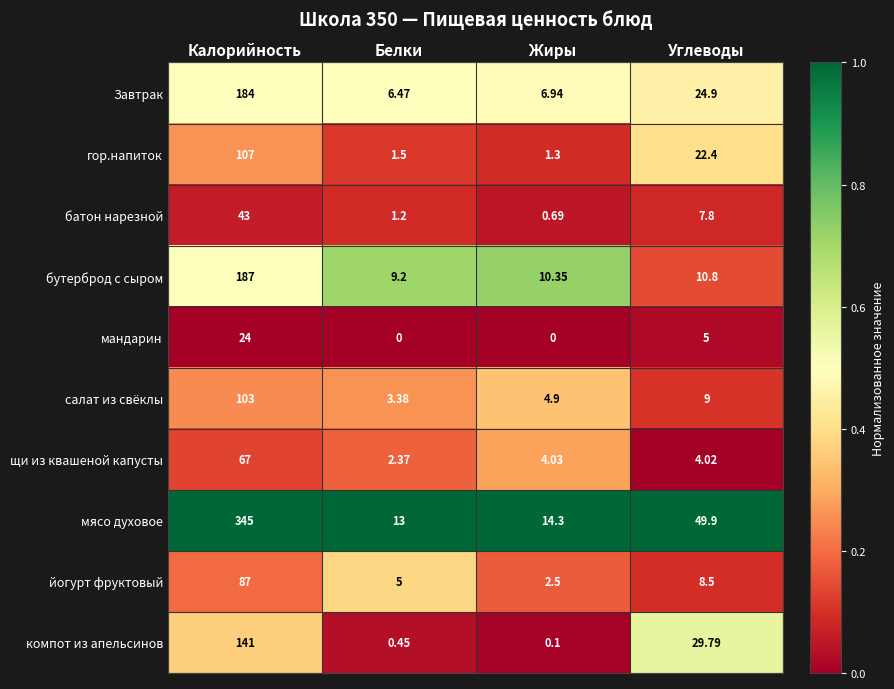

Between Калорийность and Белки, which series saw the biggest shift?

мясо духовое